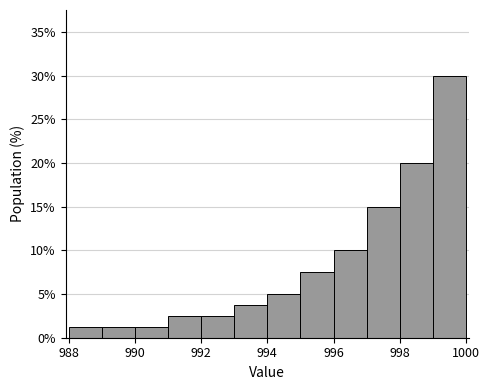

Which range on the x-axis has the tallest bar?

999 to 1000